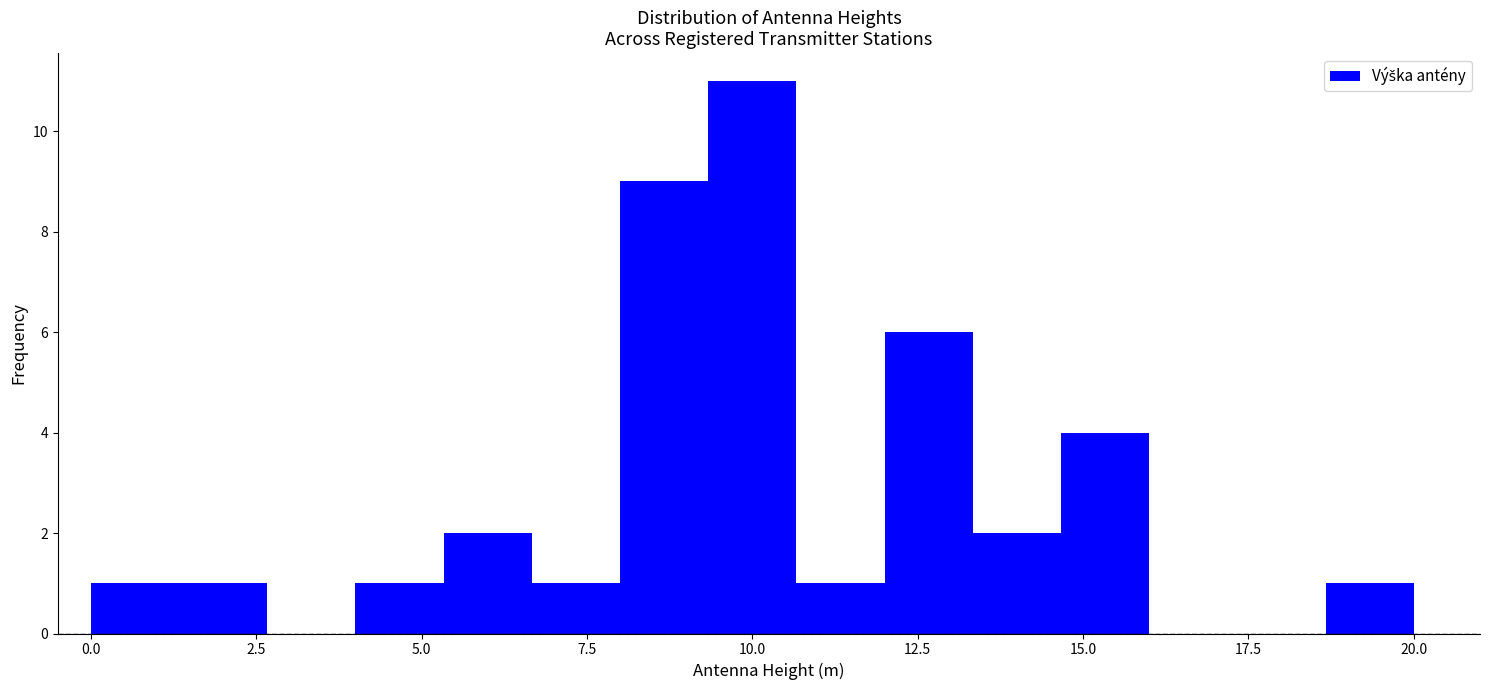

Read against the x-axis, roughly where is the centre of the tallest bar?

10.0